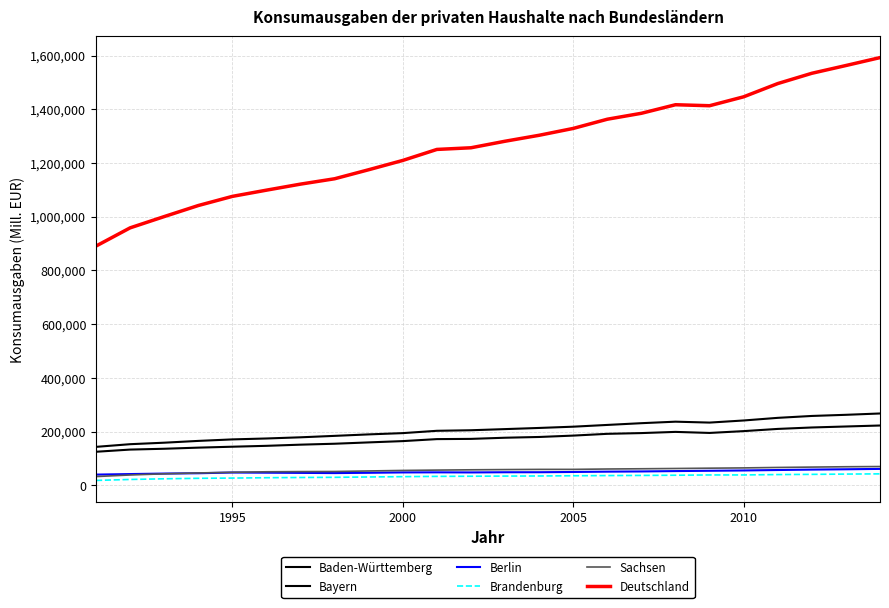

How many lines are shown in the chart?

6